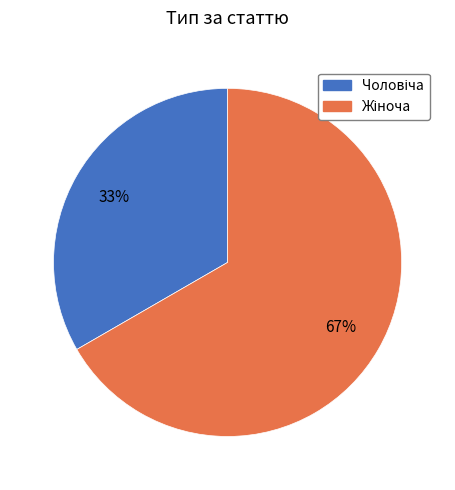

Count the number of slices in the pie.

2